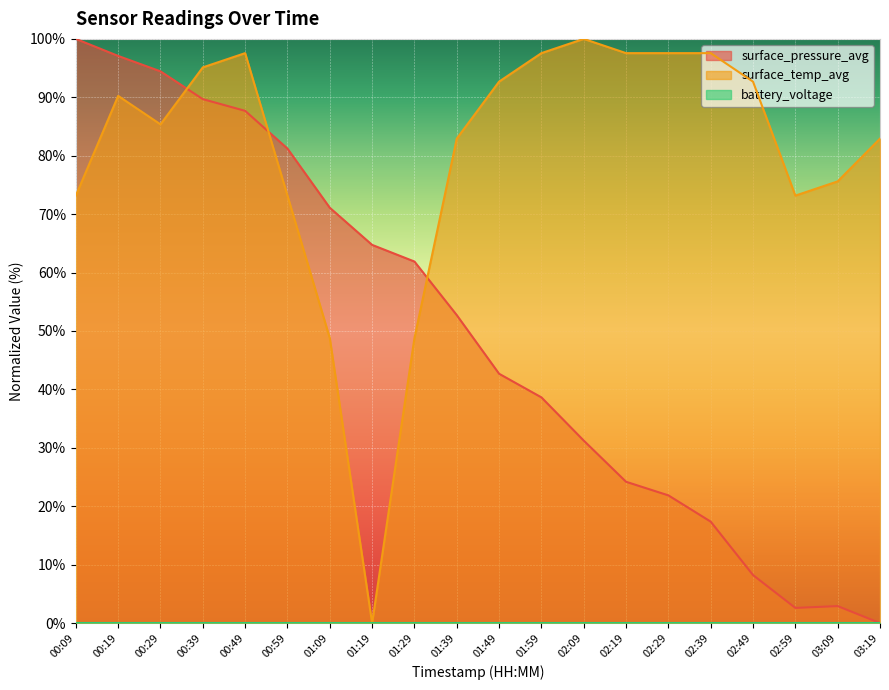

Does the chart display data point markers on the line(s)?

No